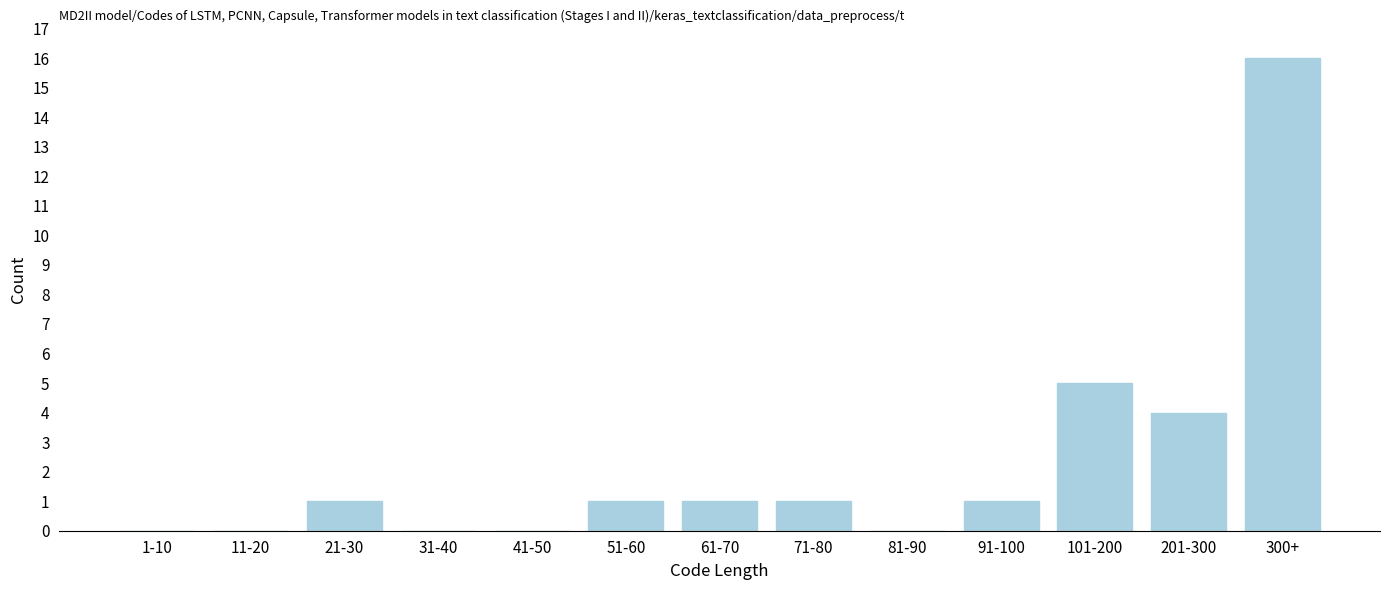

Reading left to right, transcribe all the data shown in this chart.

1-10=0	11-20=0	21-30=1	31-40=0	41-50=0	51-60=1	61-70=1	71-80=1	81-90=0	91-100=1	101-200=5	201-300=4	300+=16